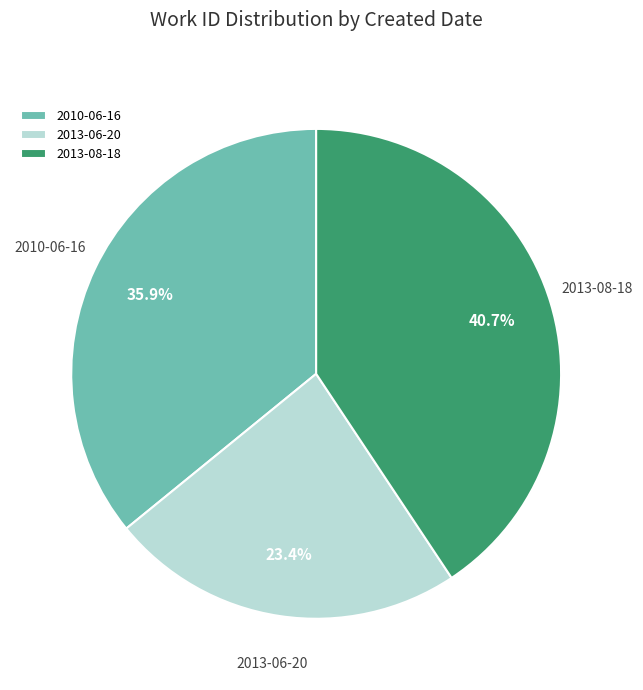

Which has a higher value, 2013-06-20 or 2010-06-16?

2010-06-16